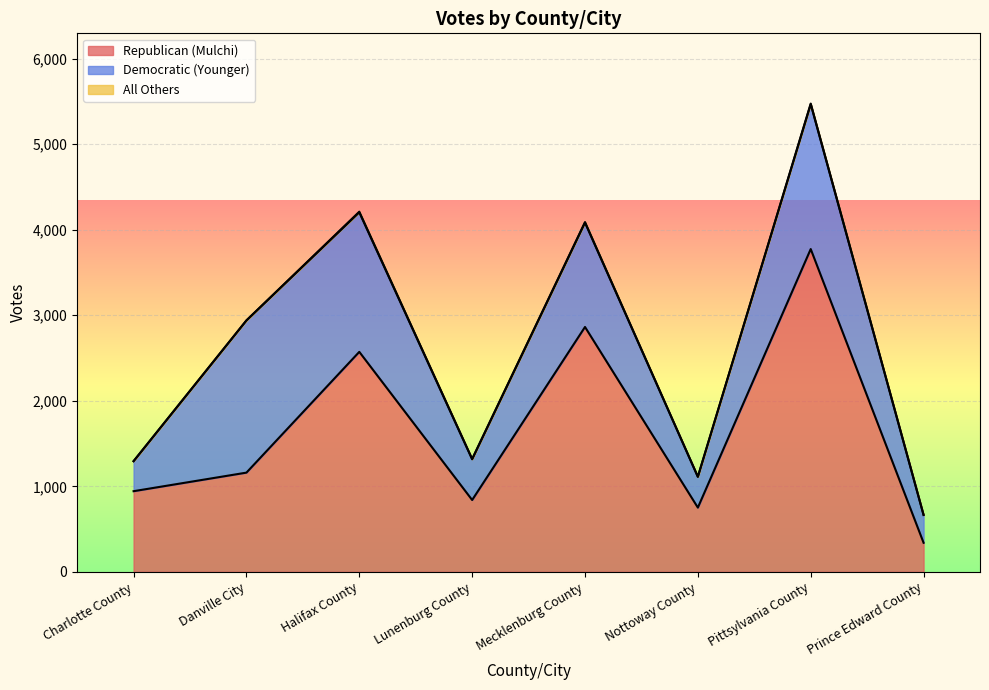

Which series has the widest spread of values?

Republican (Mulchi)